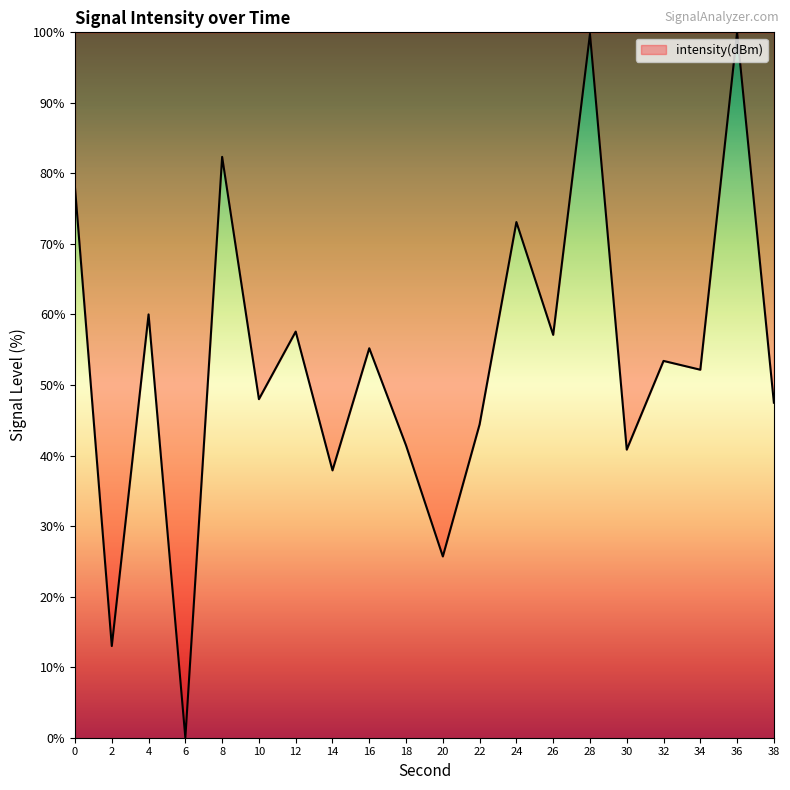

What is the difference between the maximum and minimum values?

100.0